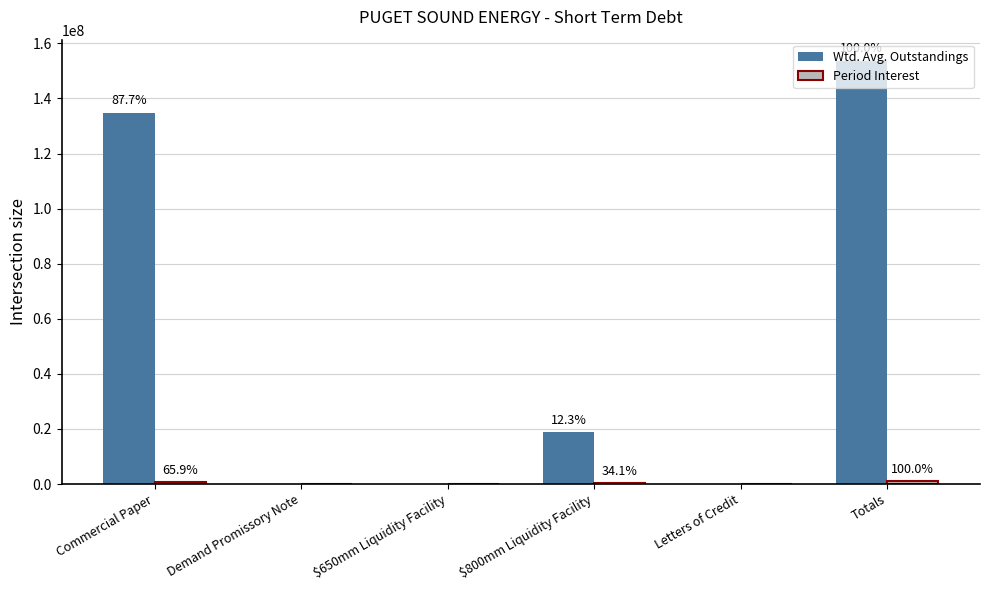

Between Letters of Credit and Totals, which is larger?

Totals